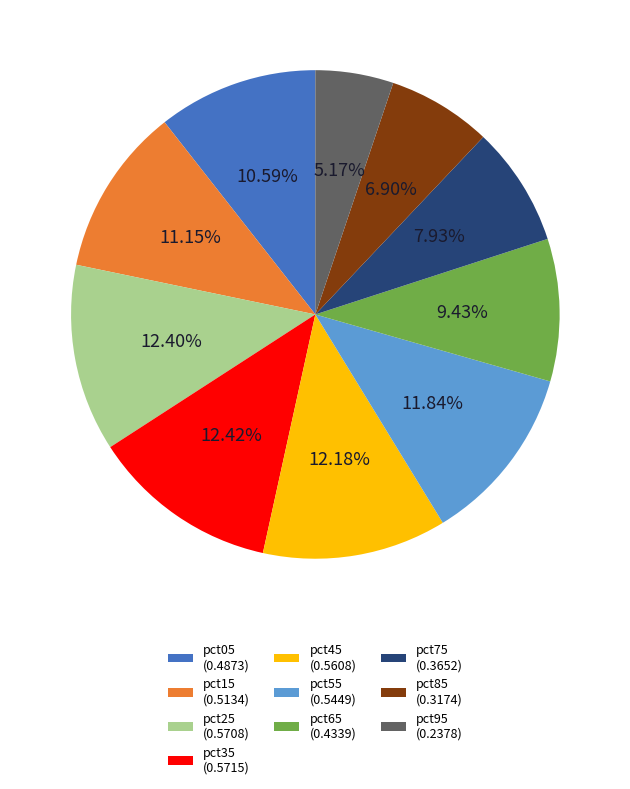

Which slice is the smallest?

pct95